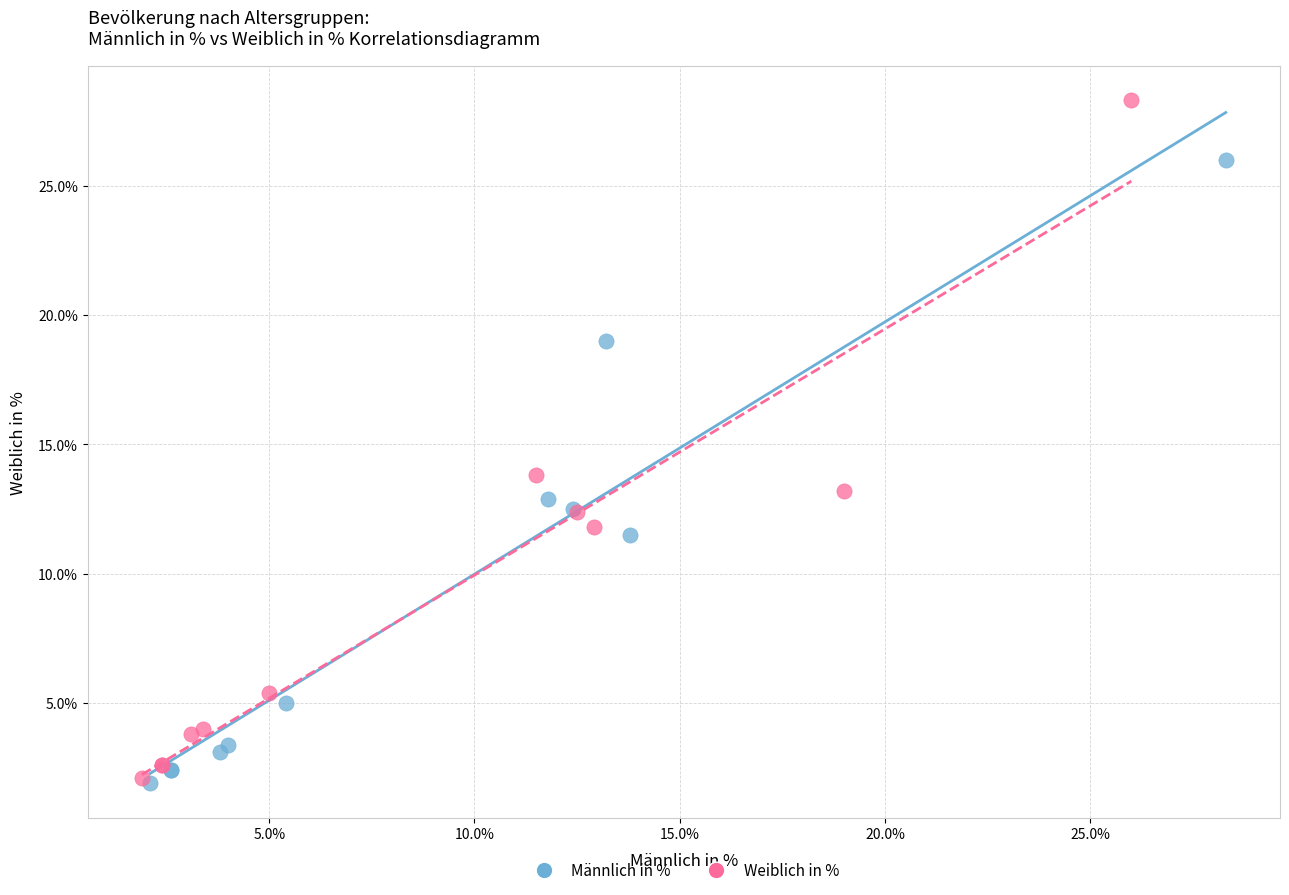

Which series has the largest Y range (max minus min)?

Weiblich in %